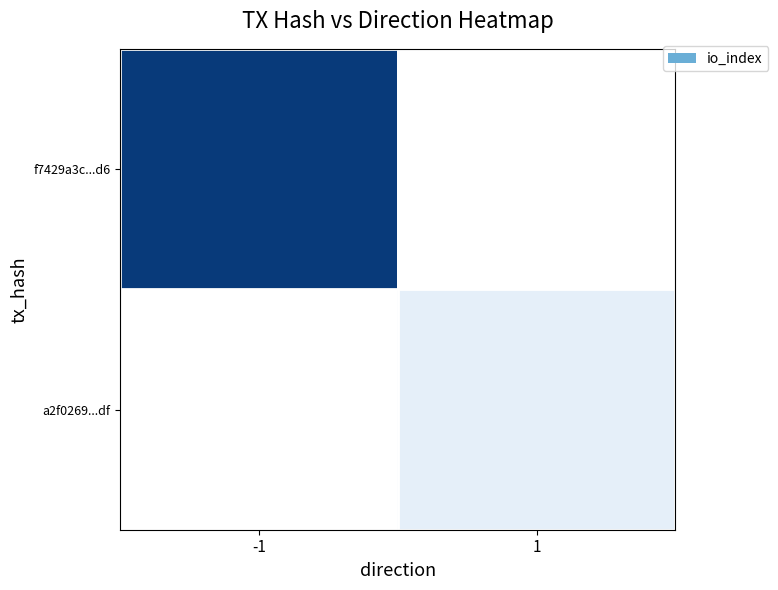

The f7429a3c...d6 series shows 386.3 at -1. True or false?

False